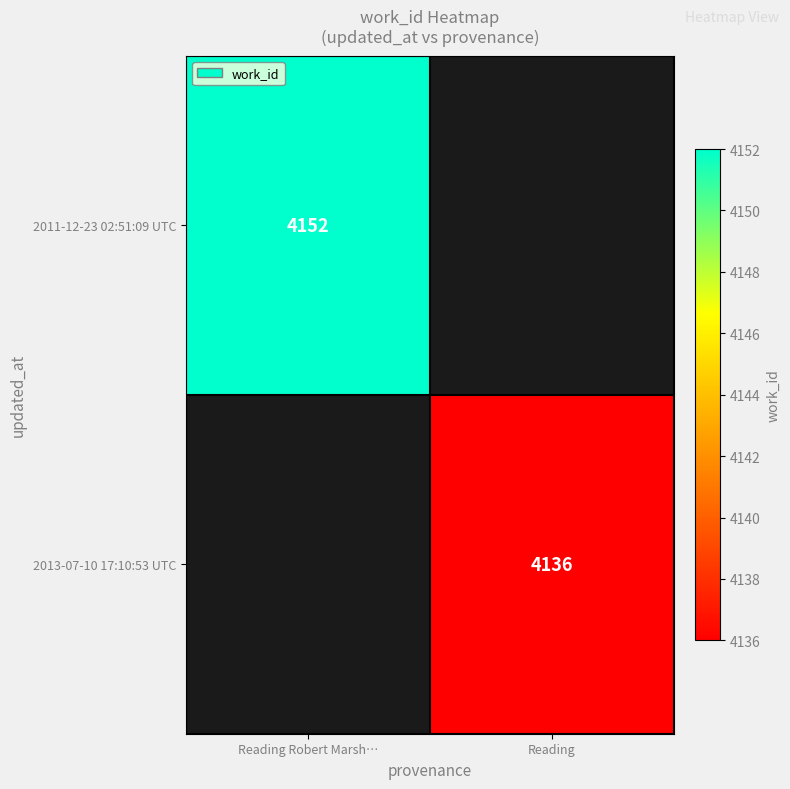

The value of 2013-07-10 17:10:53 UTC at Reading is 4136. True or false?

True